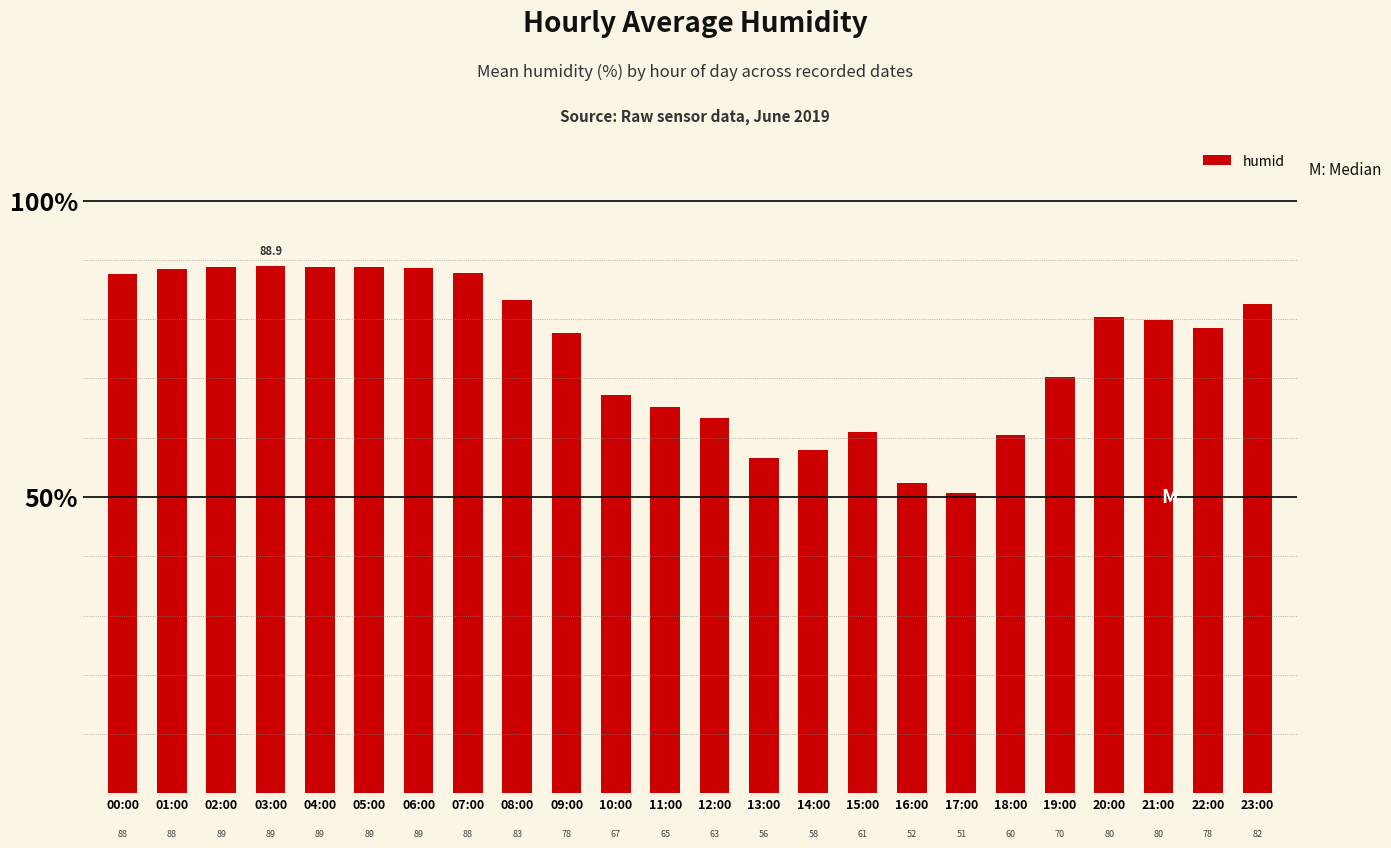

What is the difference between the values at 18:00 and 21:00?

19.5